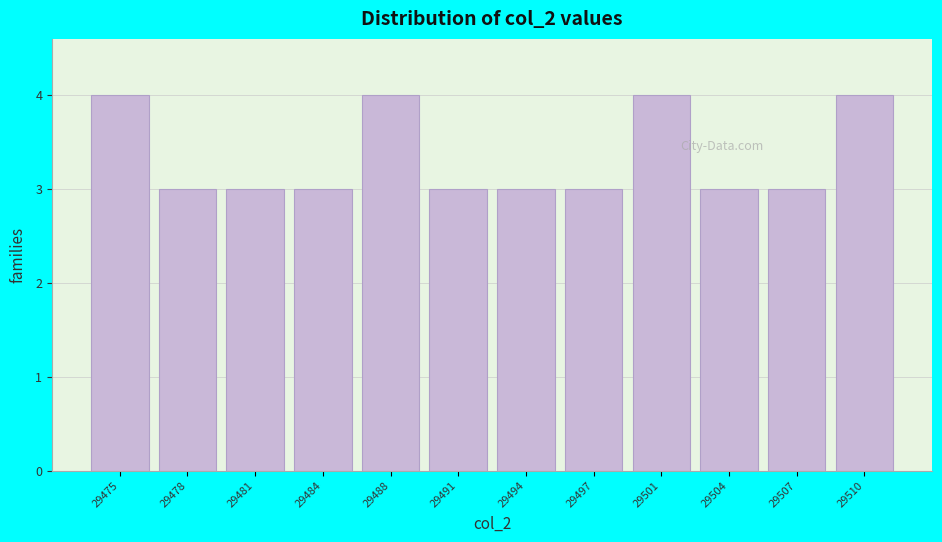

Reading left to right, extract all data points from this chart.

29475=4	29478=3	29481=3	29484=3	29488=4	29491=3	29494=3	29497=3	29501=4	29504=3	29507=3	29510=4